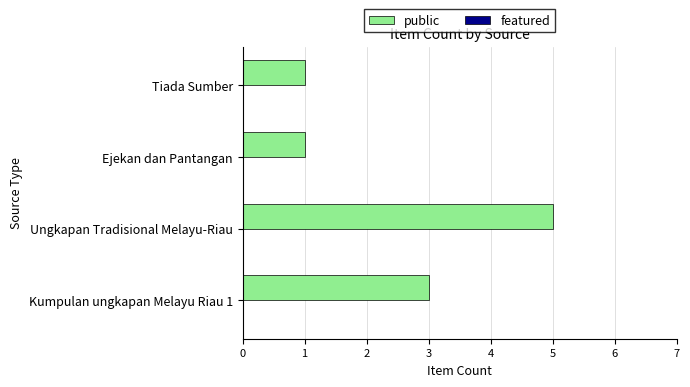

Does the chart contain any negative values?

No